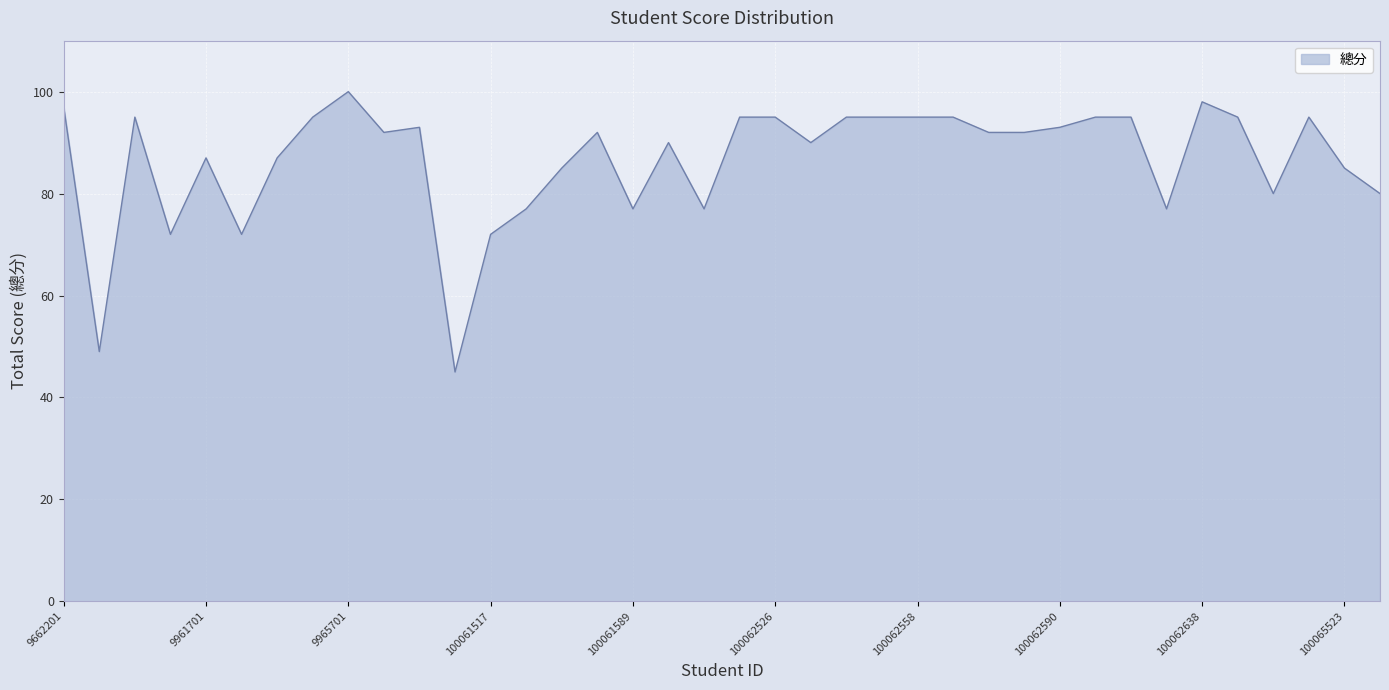

What is the difference between the maximum and minimum values?

55